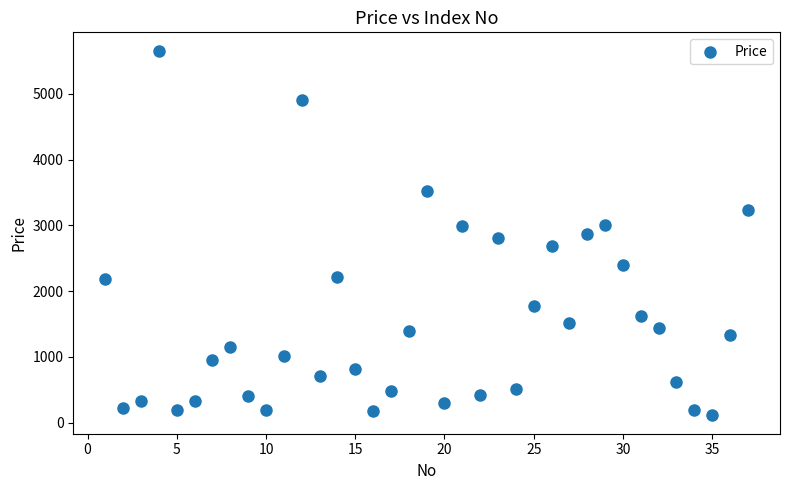

What is the range of Y values (max minus min)?

5552